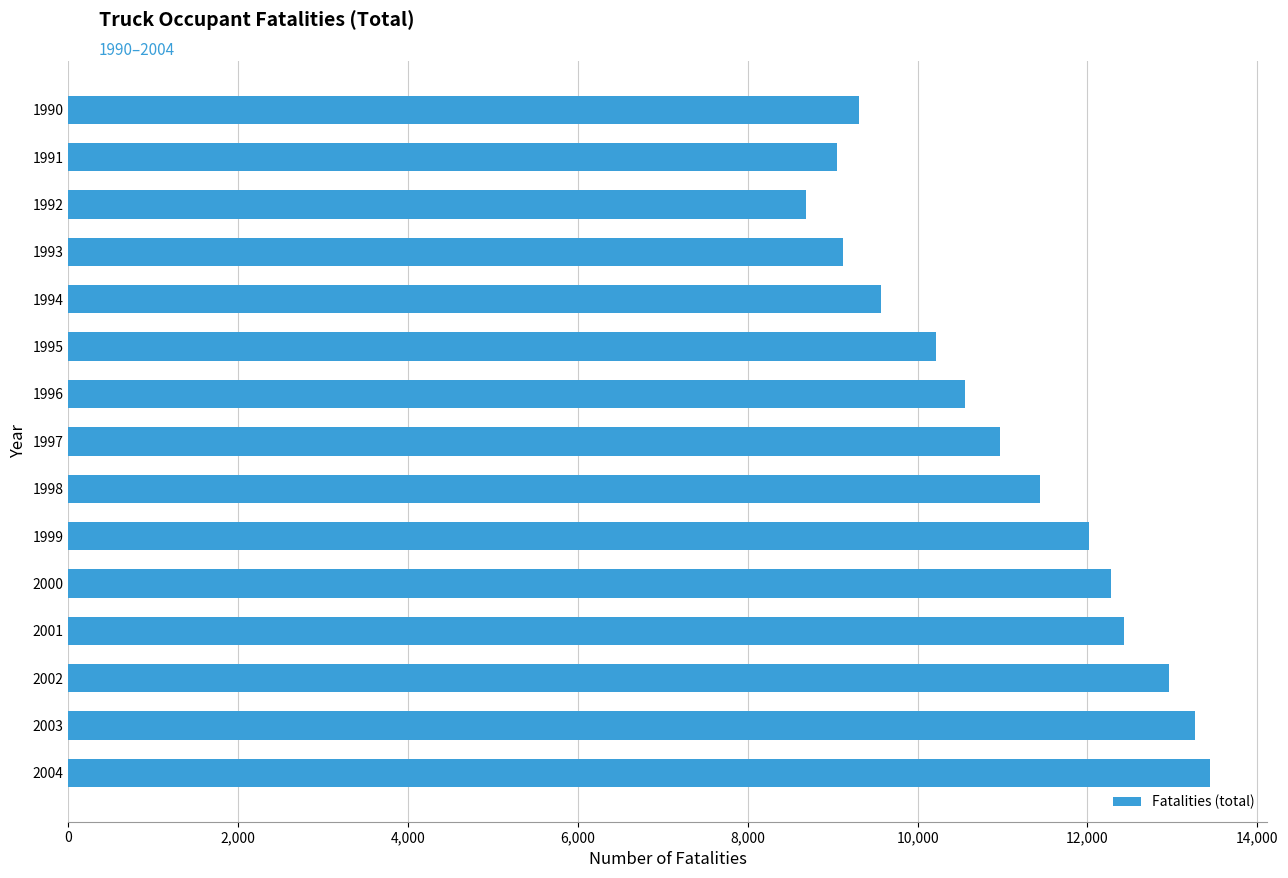

Does the chart contain stacked bars?

No